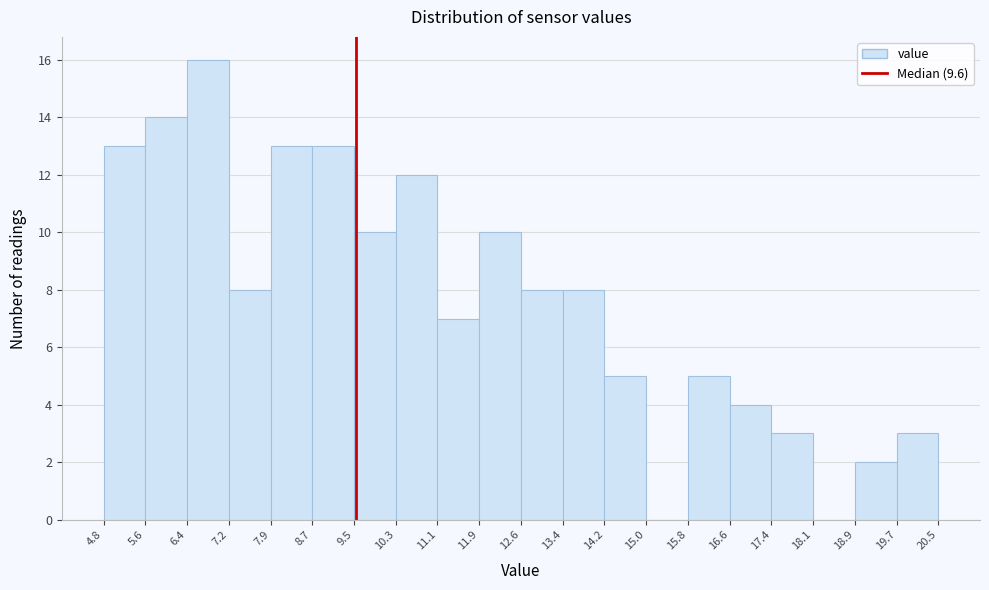

Reading left to right, list every bar in this chart as the range it spans on the x-axis followed by its height. The values are not printed on the chart, so give them approximately, as read against the axis.

4.8 to 5.6: 13
5.6 to 6.4: 14
6.4 to 7.2: 16
7.2 to 7.9: 8
7.9 to 8.7: 13
8.7 to 9.5: 13
9.5 to 10.3: 10
10.3 to 11.1: 12
11.1 to 11.9: 7
11.9 to 12.6: 10
12.6 to 13.4: 8
13.4 to 14.2: 8
14.2 to 15.0: 5
15.0 to 15.8: 0
15.8 to 16.6: 5
16.6 to 17.4: 4
17.4 to 18.1: 3
18.1 to 18.9: 0
18.9 to 19.7: 2
19.7 to 20.5: 3